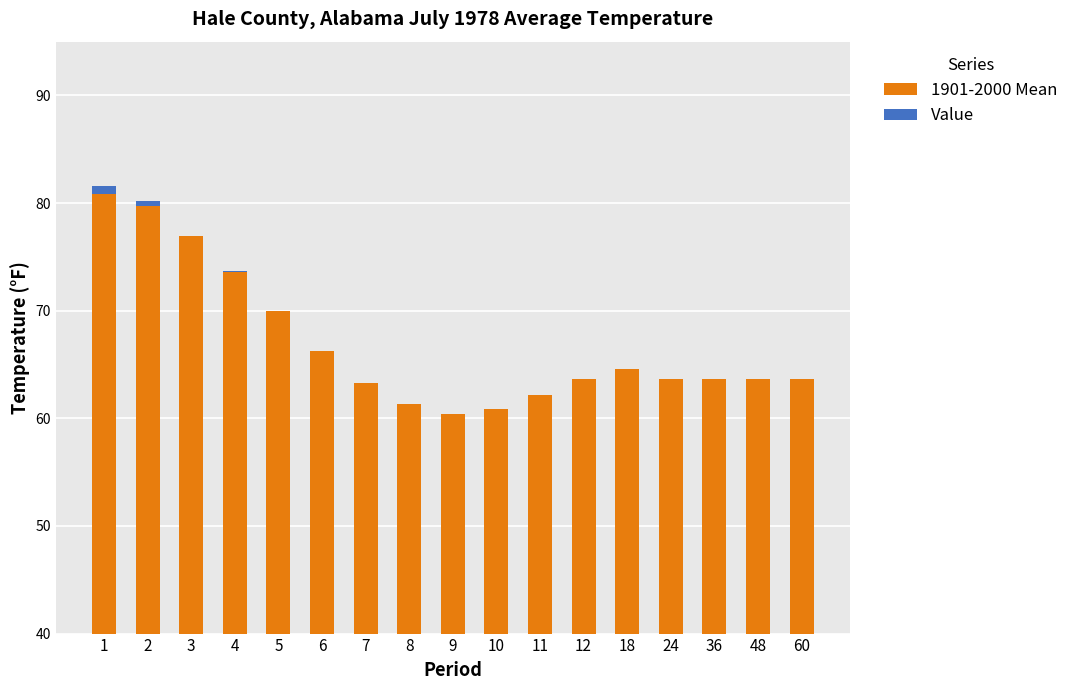

At which label is Value closest to 0?

3